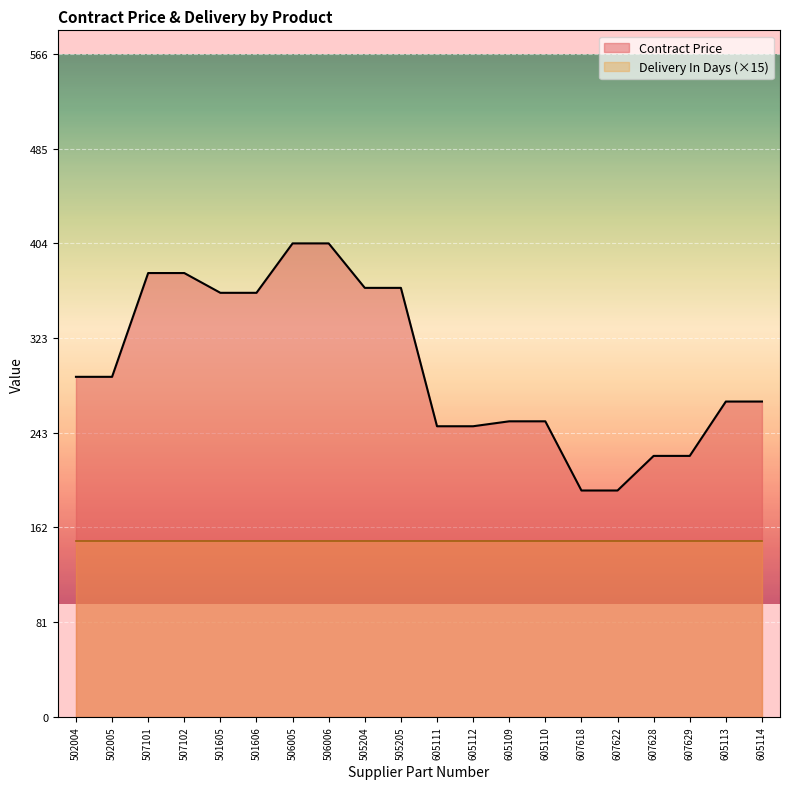

Which label corresponds to the largest value in the chart?

506005